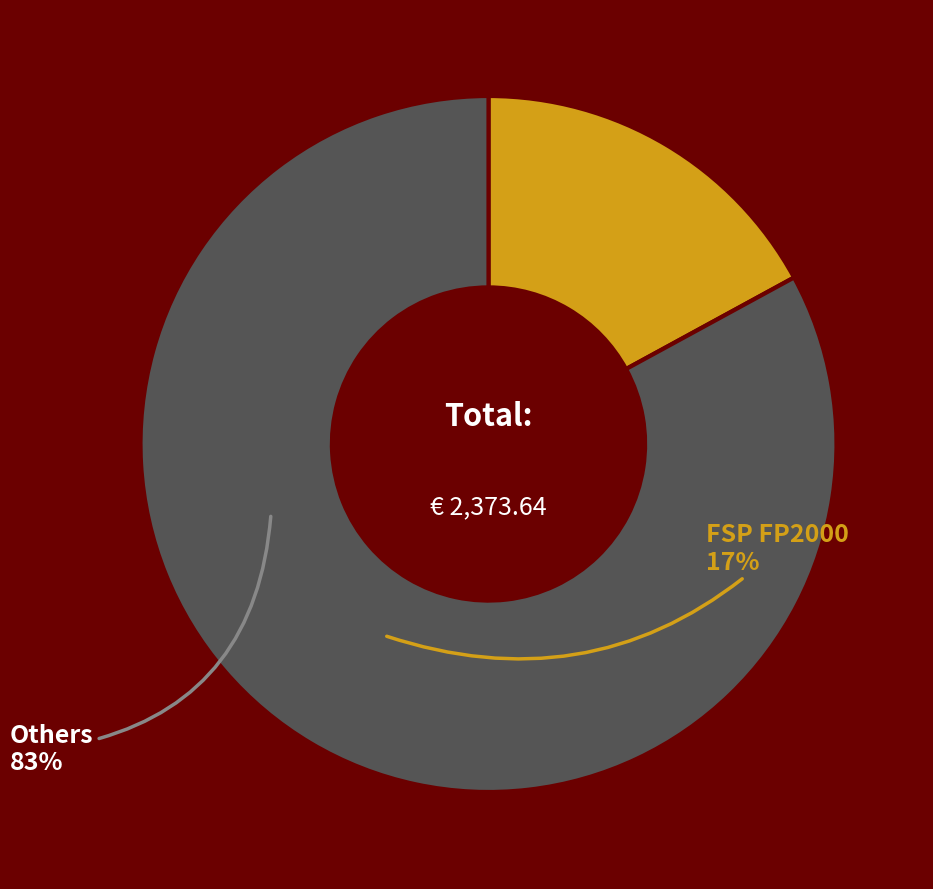

Does any single category account for the majority?

Yes